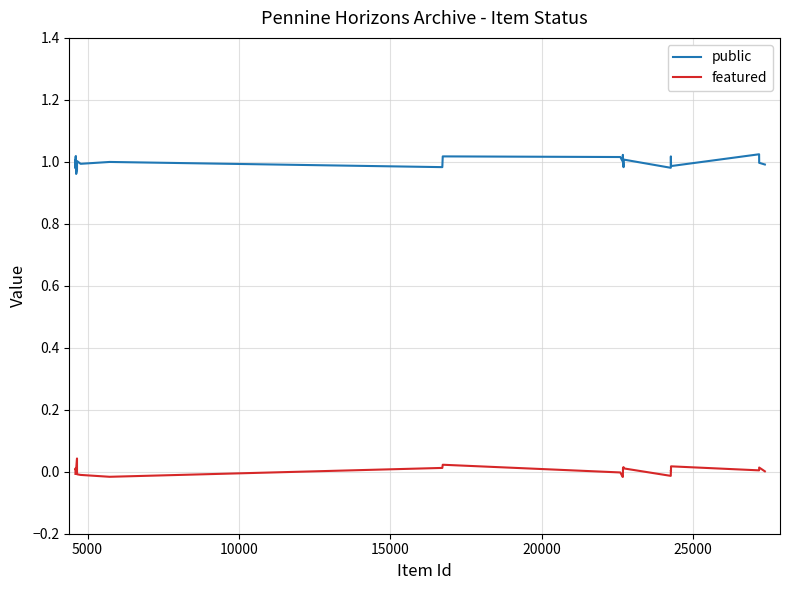

List the series in order of their overall mean, lowest first.

featured, public